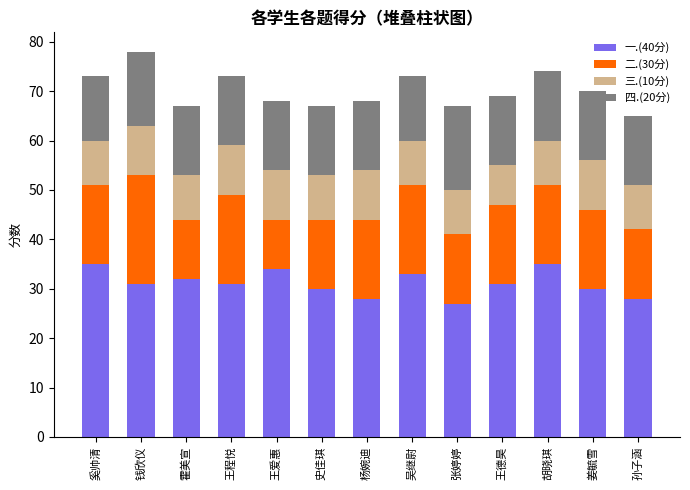

Count the number of categories in the chart.

13